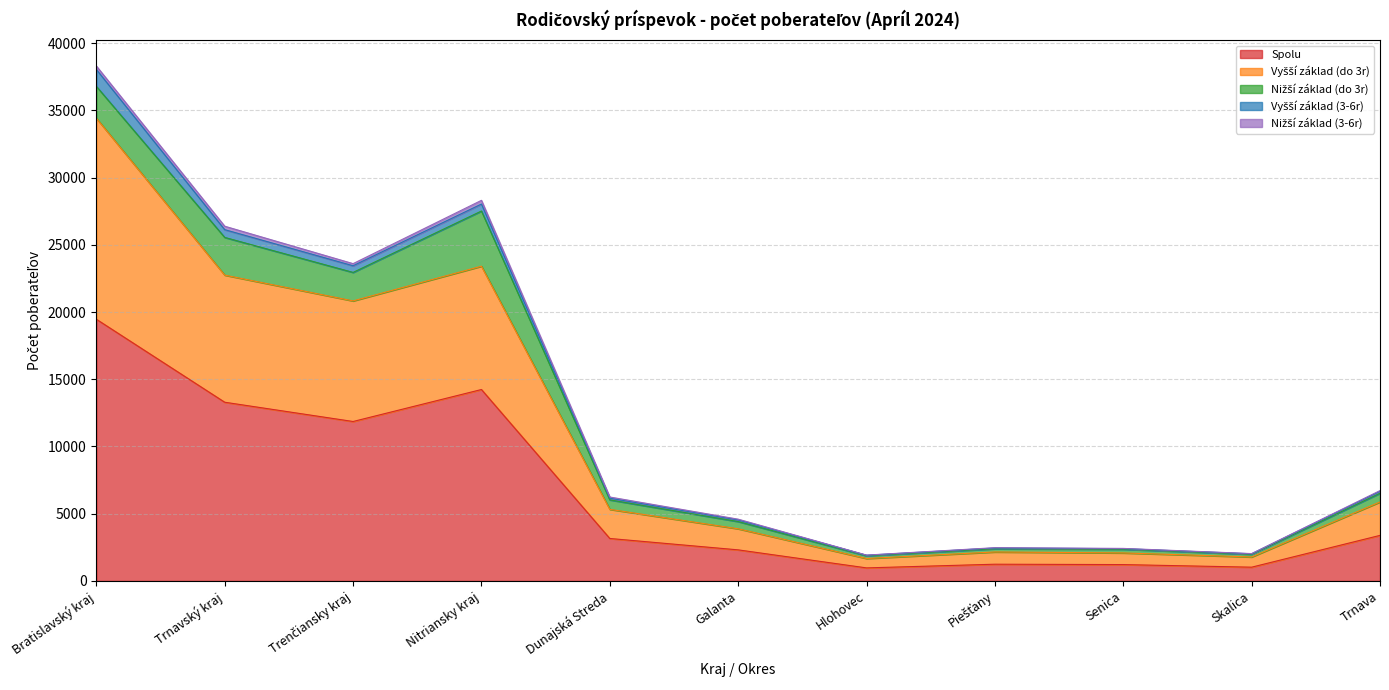

What is the sum of all Vyšší základ (do 3r) values?

52001